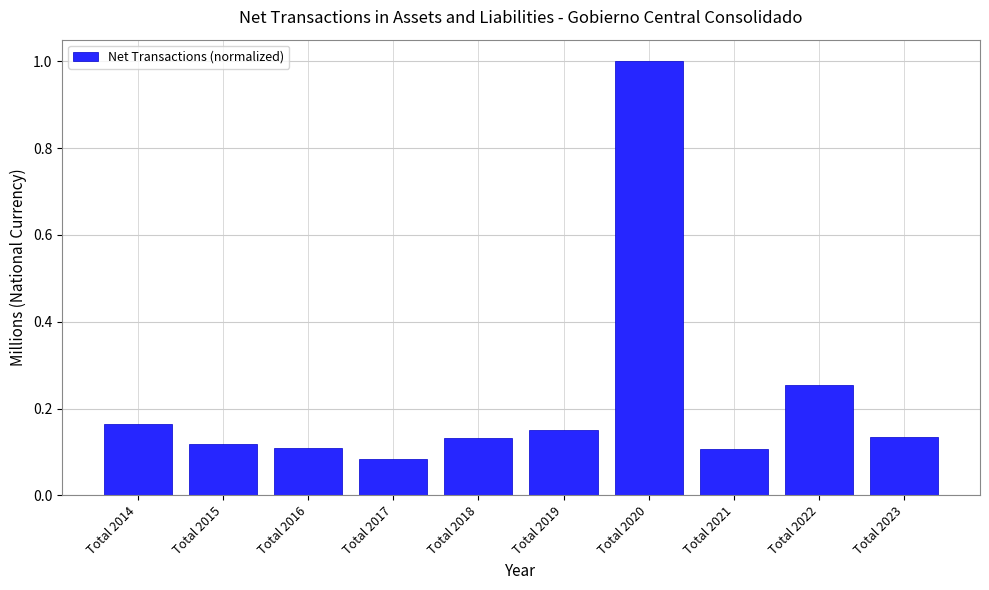

What is the difference between the values at Total 2020 and Total 2022?

0.7